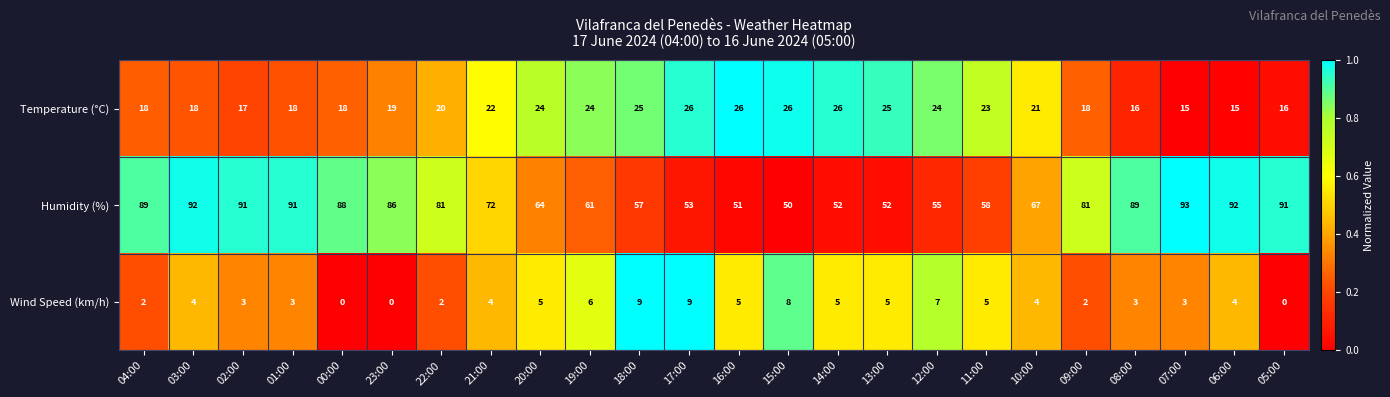

How many series are shown in this chart?

3